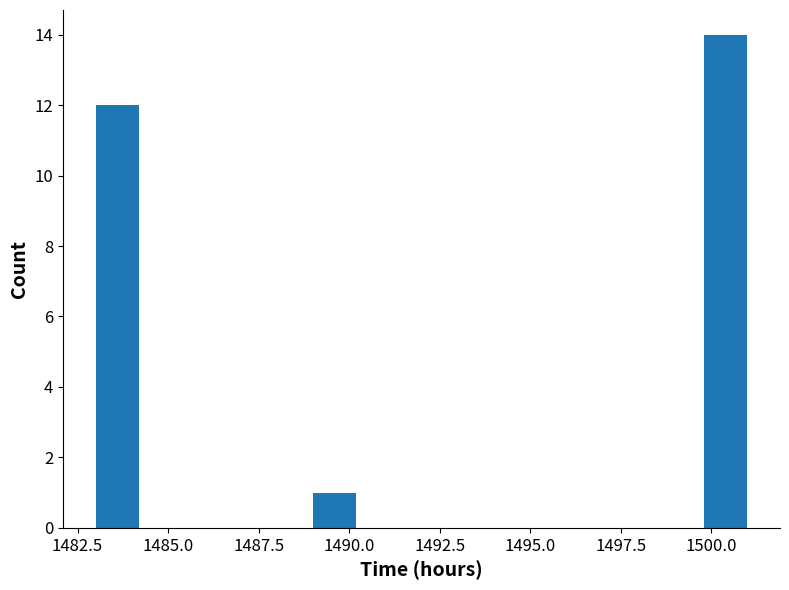

Around what value on the x-axis is the tallest bar? Give the approximate position of its centre, as read against the axis.

1500.5